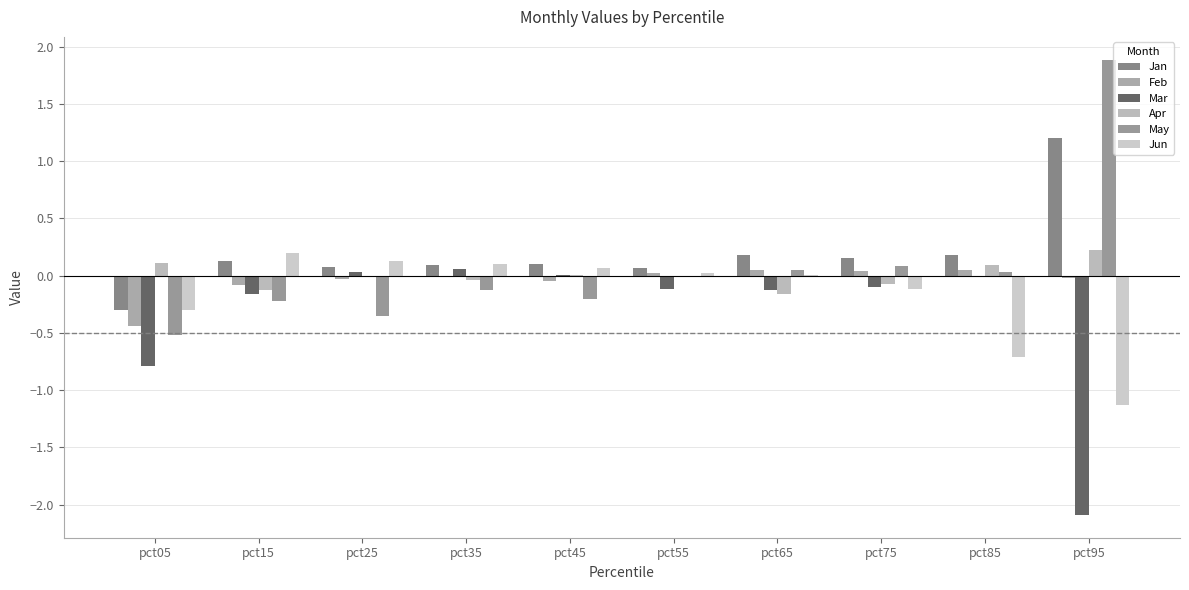

Where is May nearest to the value 0?

pct55